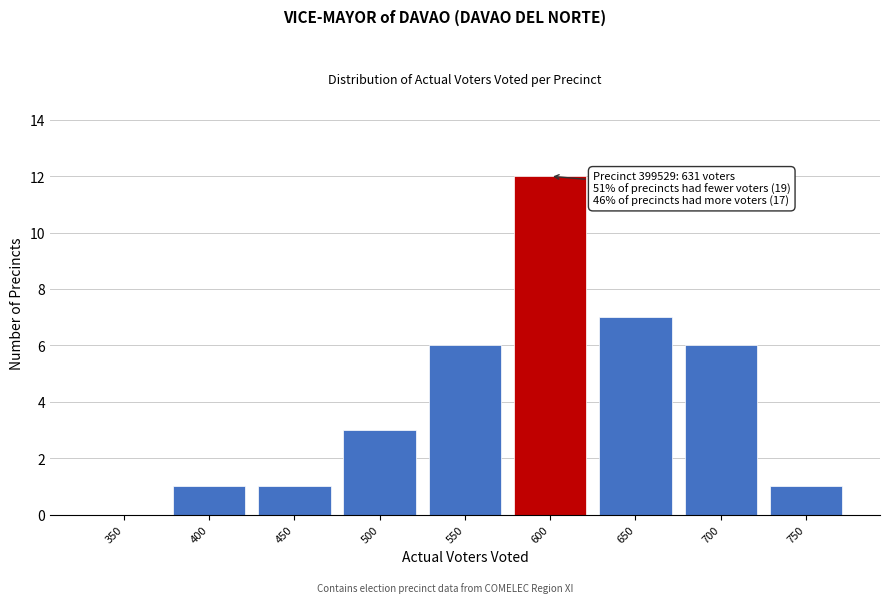

Reading left to right, list all the values displayed in this chart.

350=0	400=1	450=1	500=3	550=6	600=12	650=7	700=6	750=1